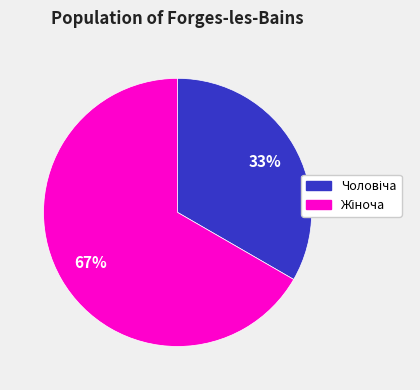

Is there a majority slice in this chart?

Yes